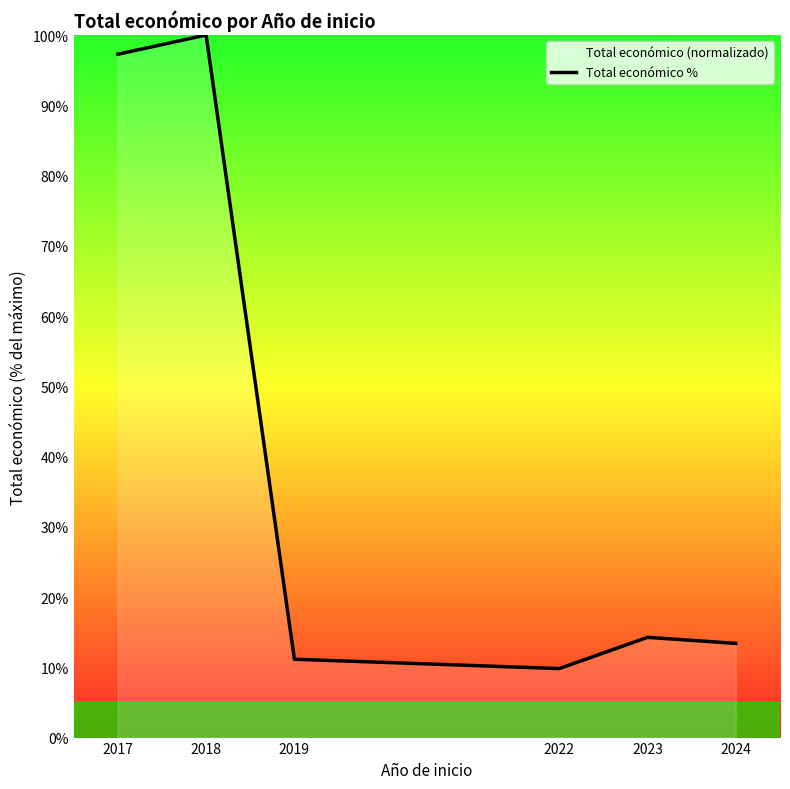

At which label does the data first exceed 14?

2017